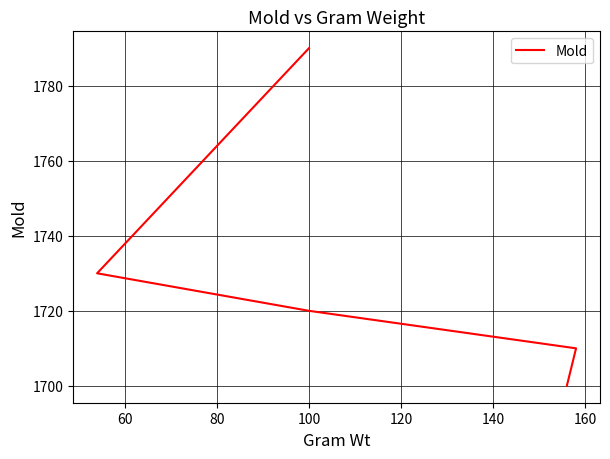

Approximately how many times larger is the value at 100 compared to 80?

1.0